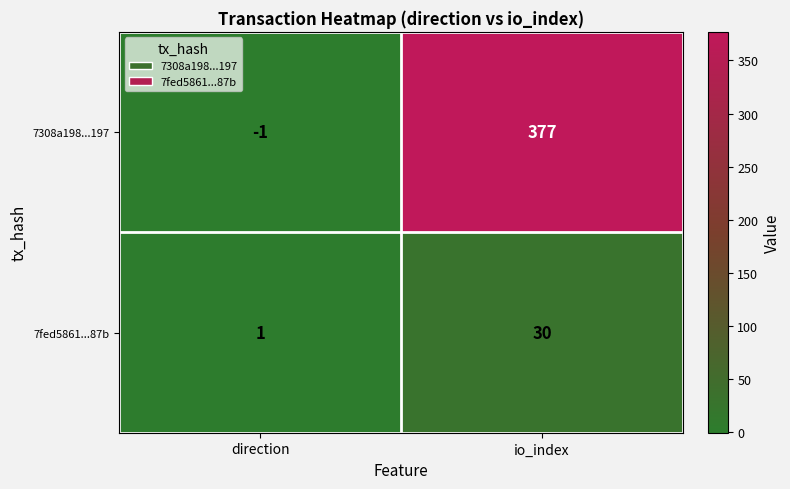

What is the difference between the highest and lowest values at io_index?

347